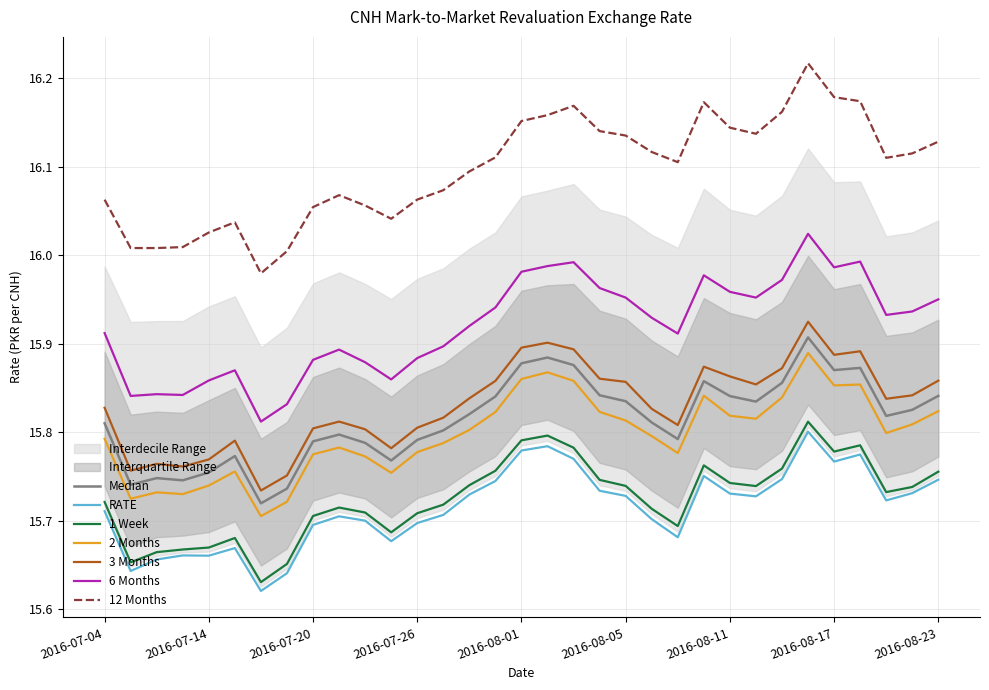

True or false: RATE and 1 Week intersect in this chart.

False